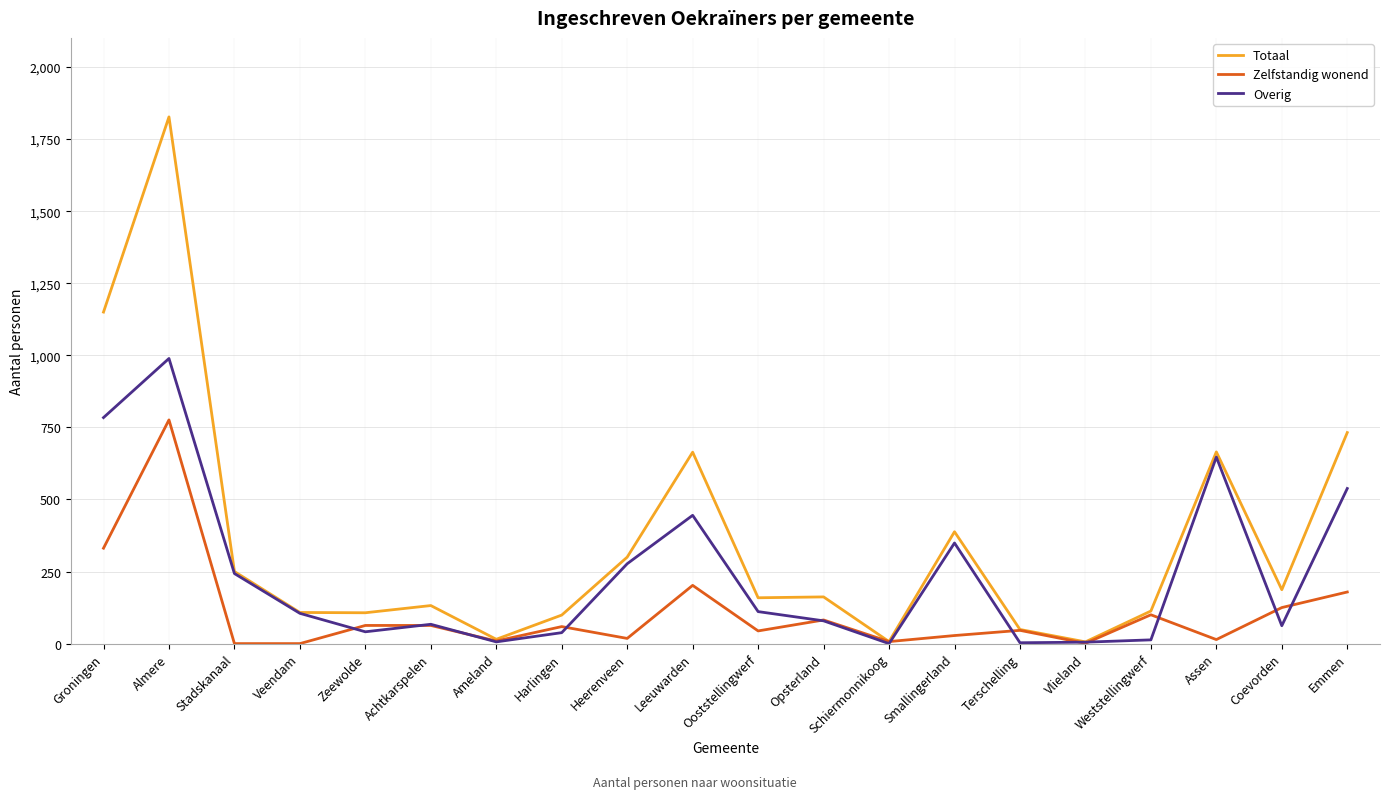

Rank the series by their average value, from lowest to highest.

Zelfstandig wonend, Overig, Totaal